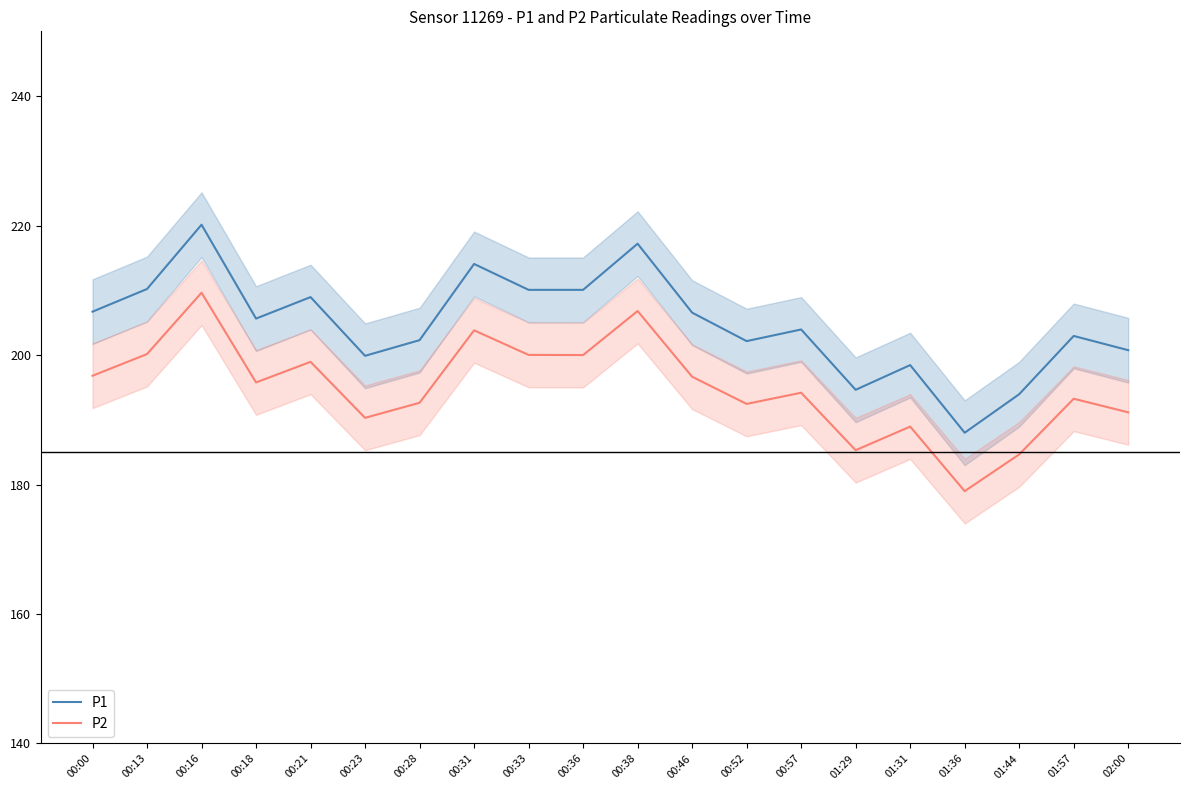

How many values in the P1 series exceed 205?

10